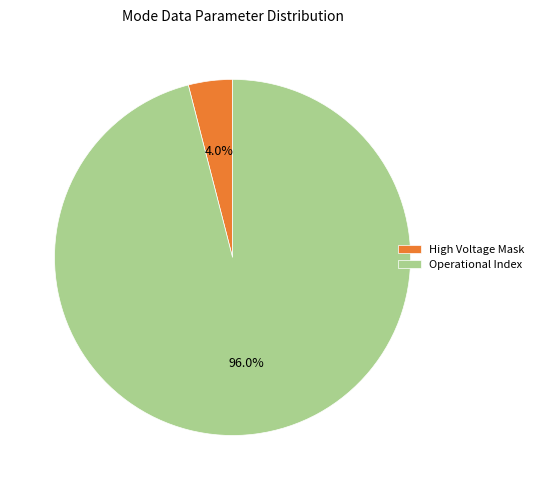

Combined, what portion of the pie is High Voltage Mask and Operational Index?

100.0%